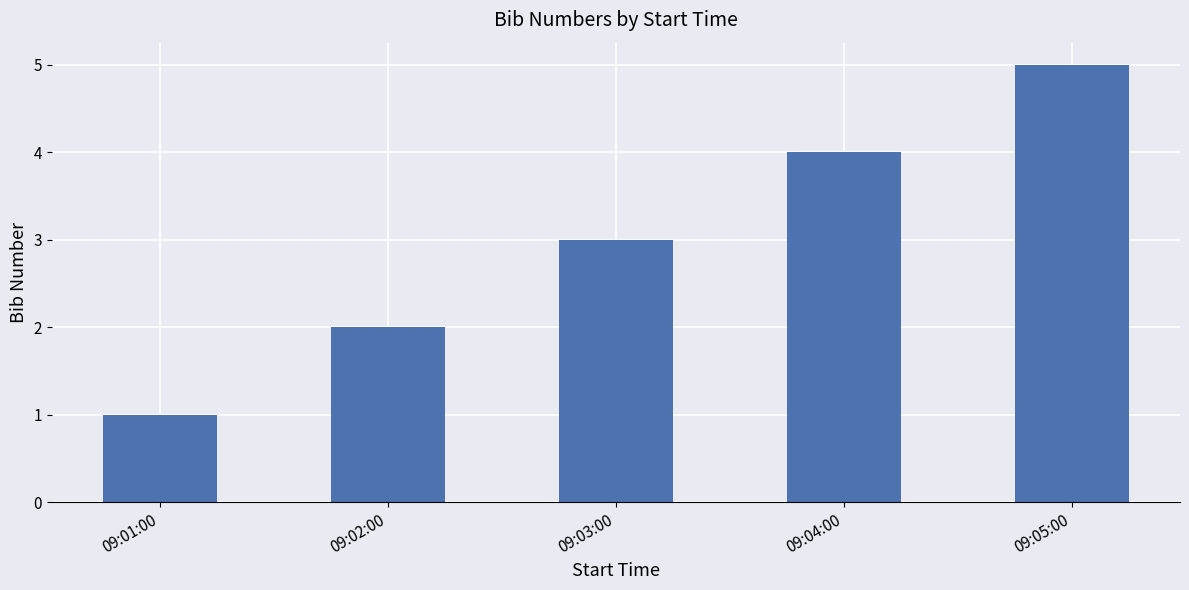

Approximately how many times larger is the value at 09:04:00 compared to 09:03:00?

1.3